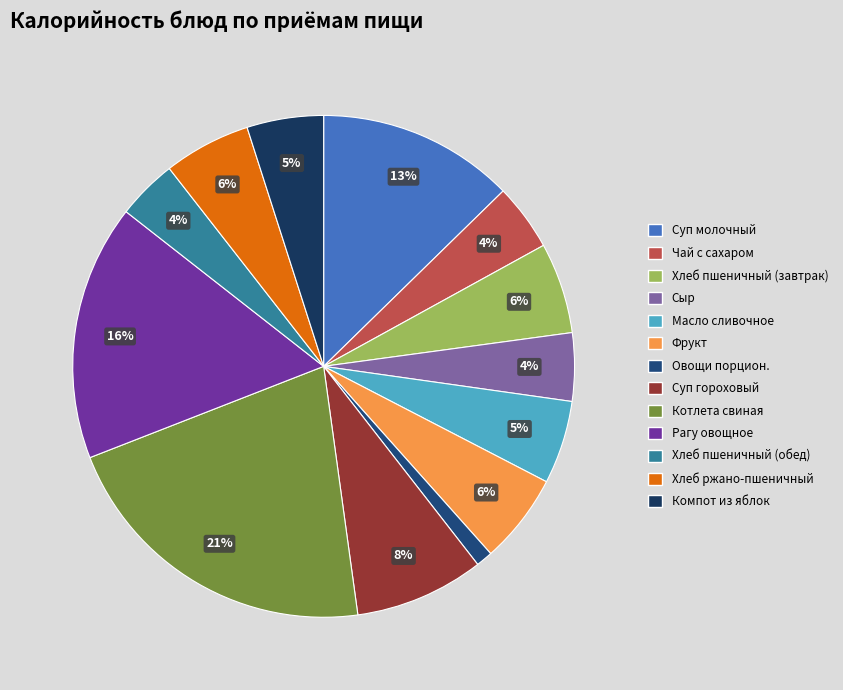

Rank the categories by value from highest to lowest.

Котлета свиная, Рагу овощное, Суп молочный, Суп гороховый, Хлеб пшеничный (завтрак), Фрукт, Хлеб ржано-пшеничный, Масло сливочное, Компот из яблок, Сыр, Чай с сахаром, Хлеб пшеничный (обед), Овощи порцион.